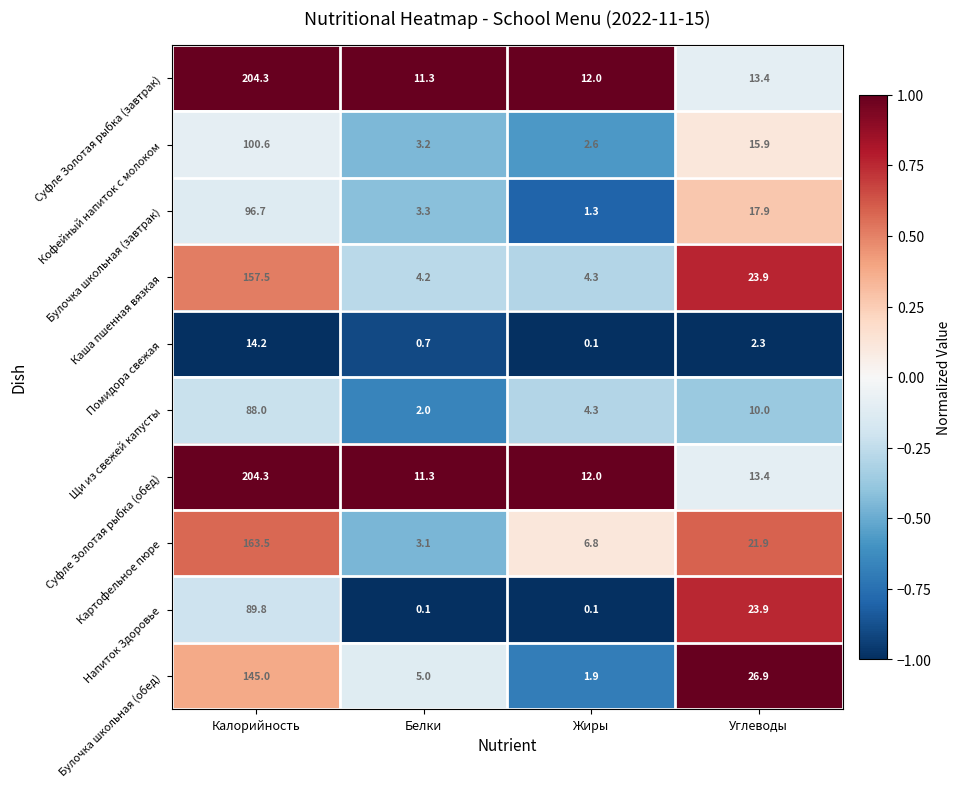

Is the value of Щи из свежей капусты at Белки greater than the value of Булочка школьная (обед) at Калорийность?

No